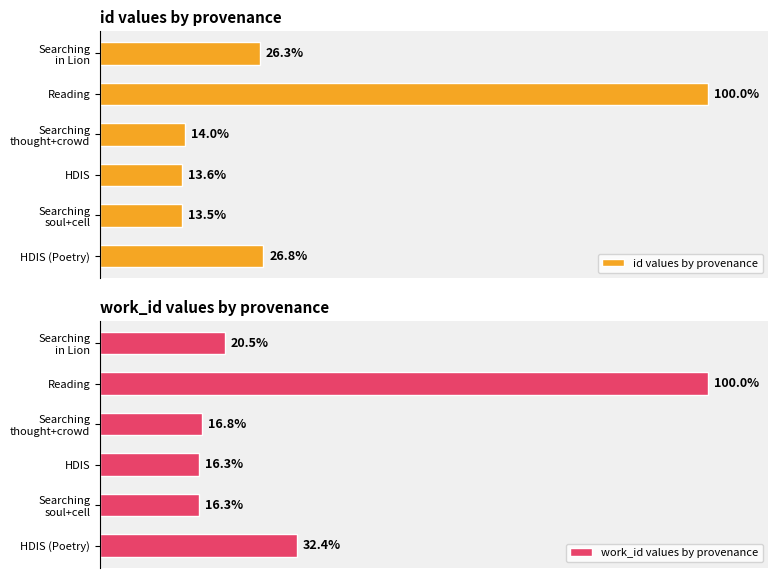

What is the greatest value displayed?

100.0